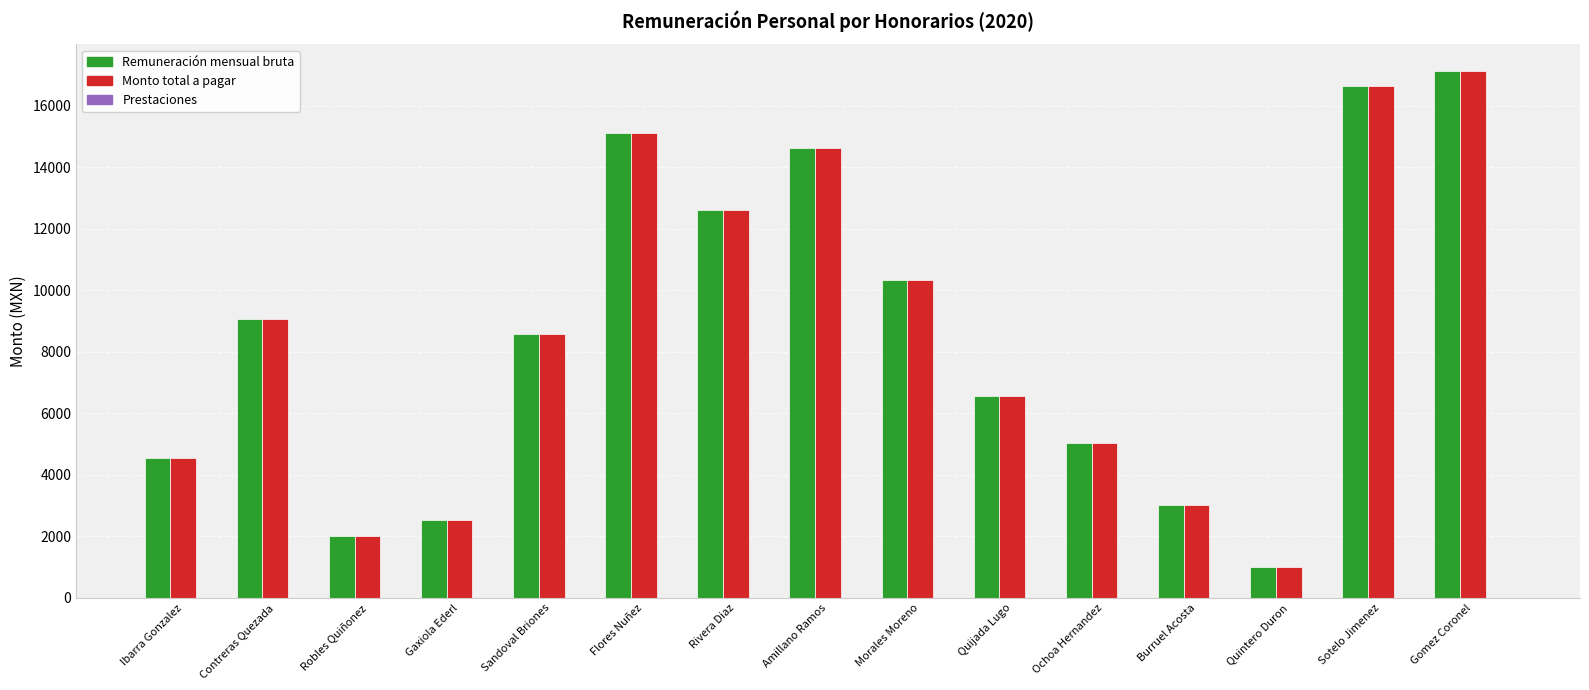

What is the sum of all Remuneración mensual bruta values?

128782.2